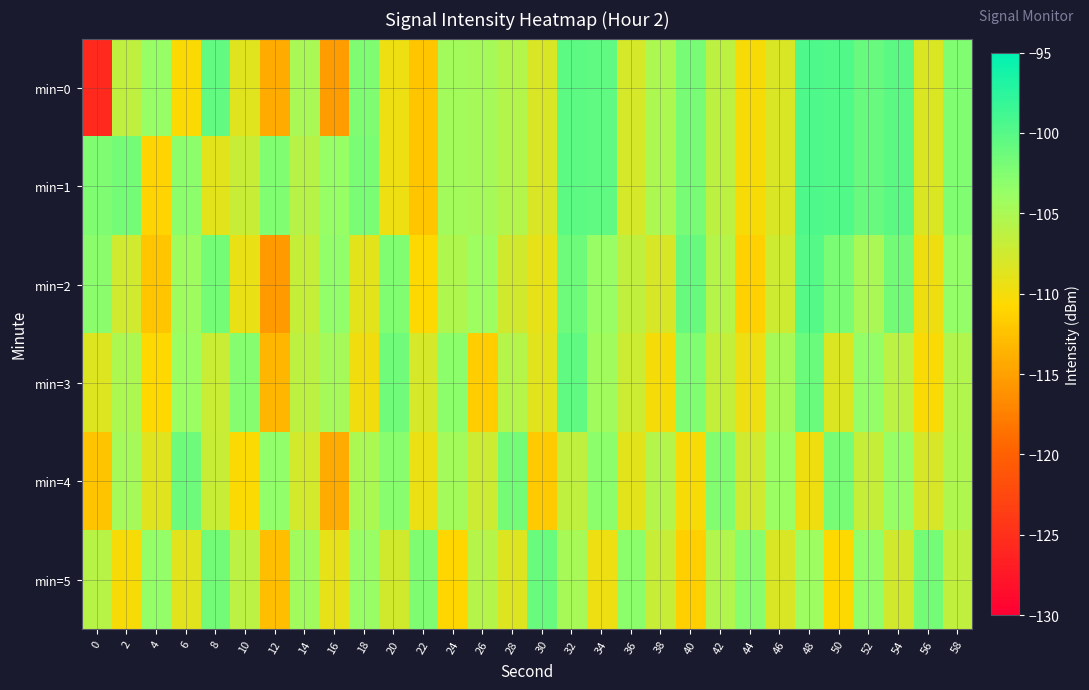

At which category is the sum across all series the highest?

32